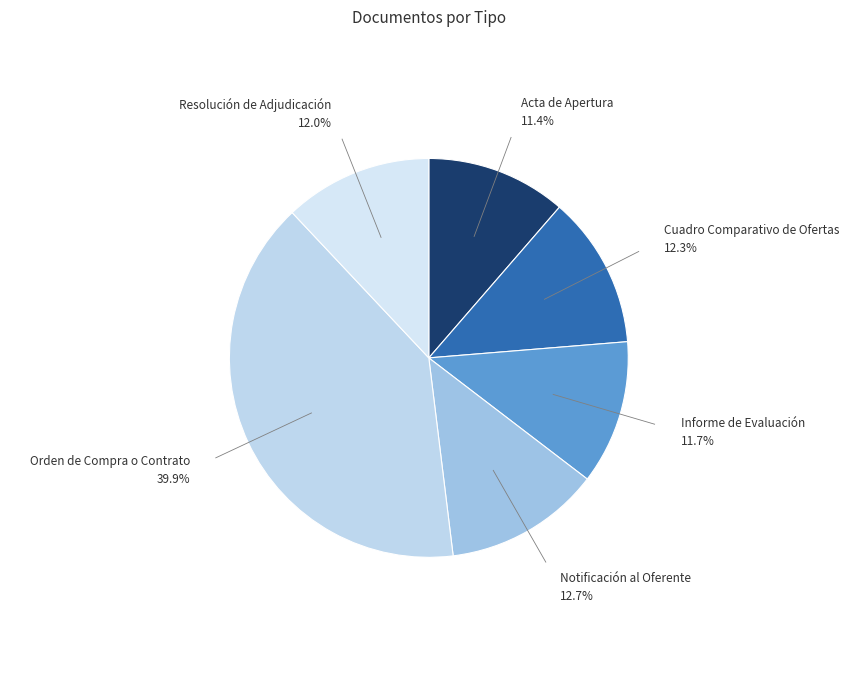

Count the number of slices in the pie.

6